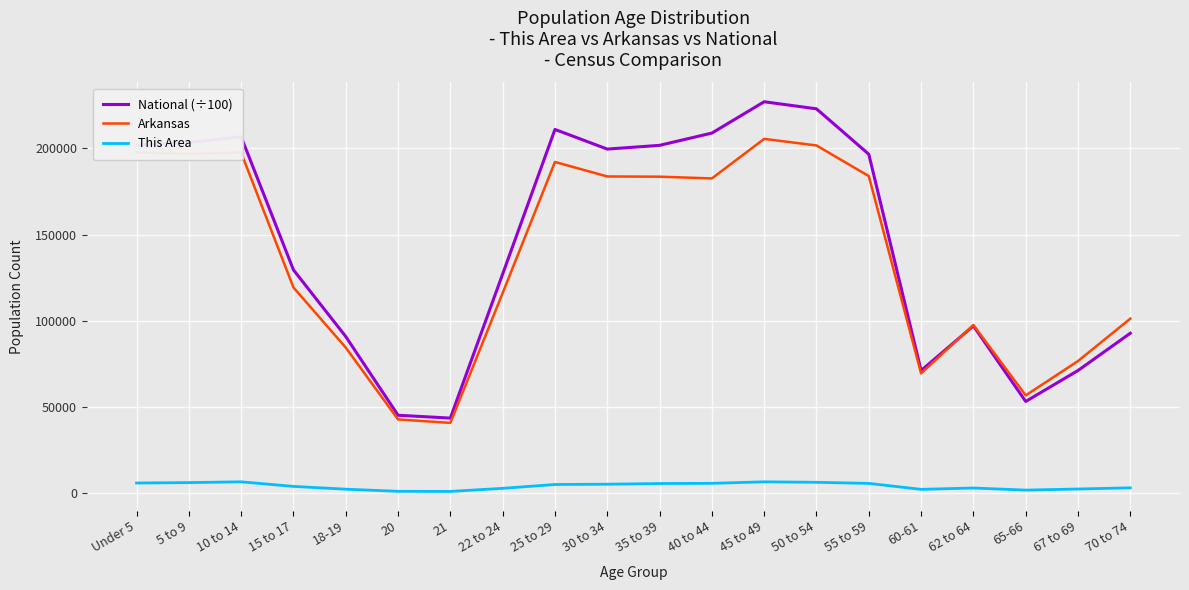

What is the maximum value for This Area?

6571.0